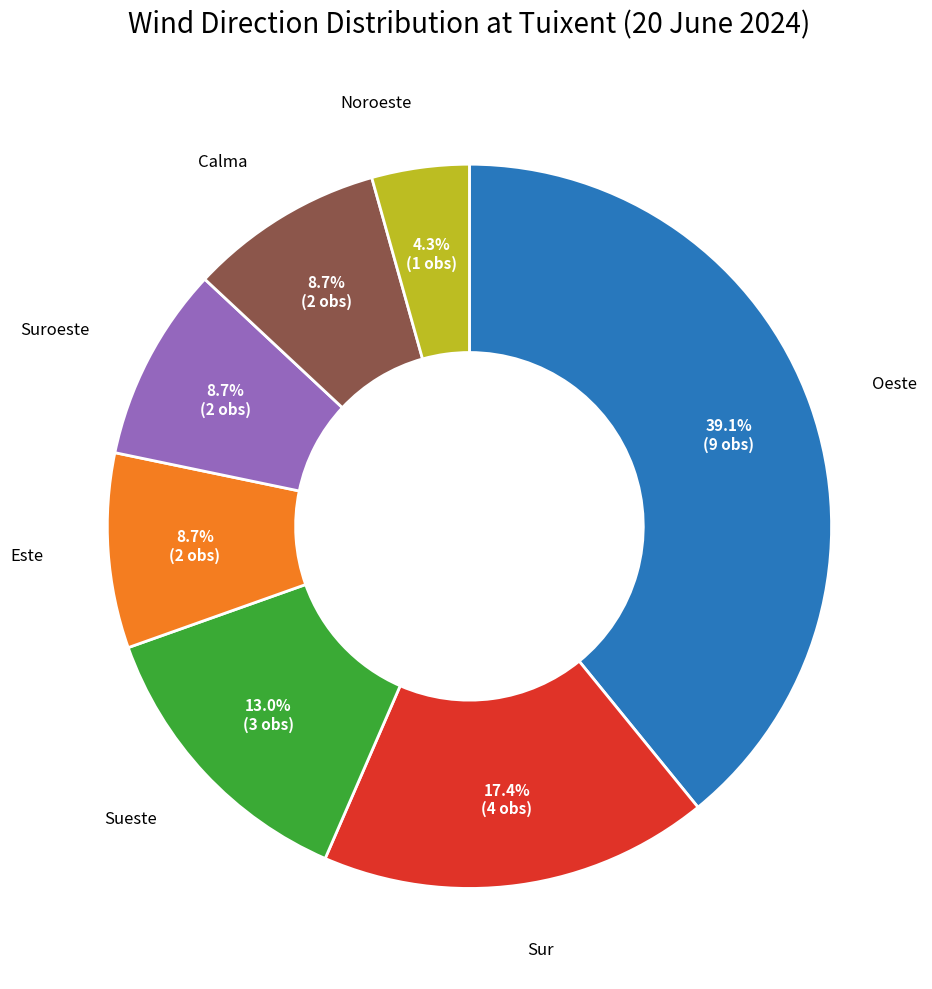

Count the number of slices in the pie.

7